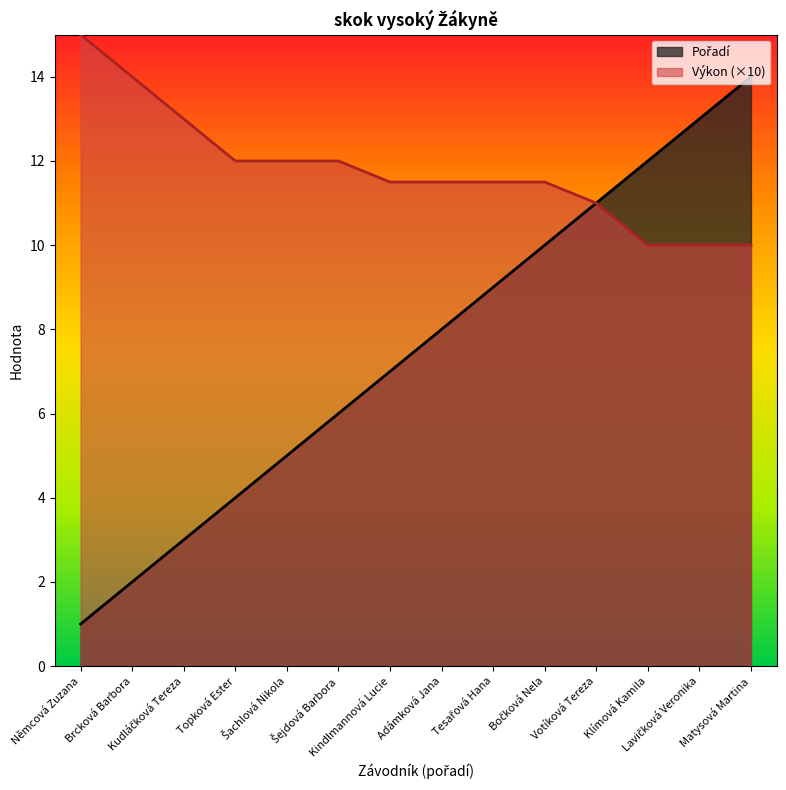

Which series has the largest total across all categories?

Výkon (×10)